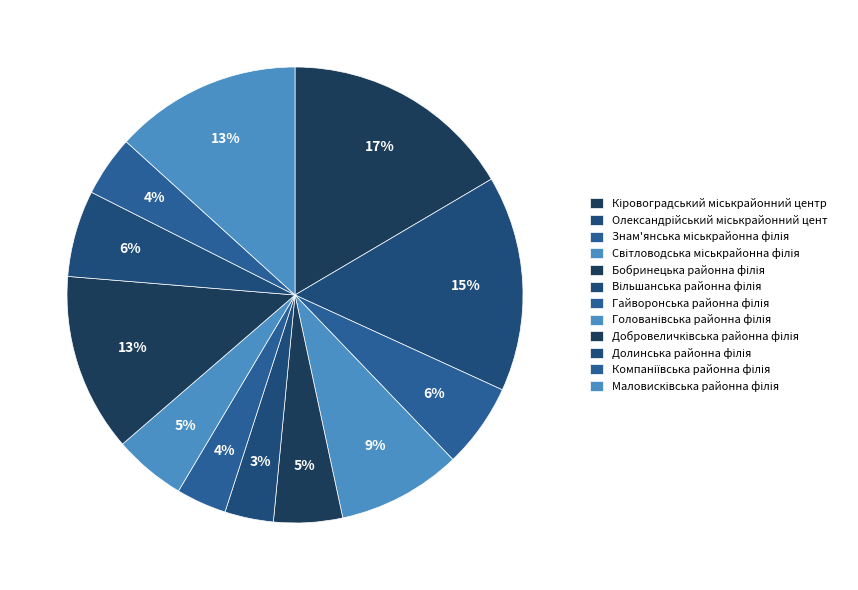

Which category has the biggest portion of the pie?

Кіровоградський міськрайонний центр